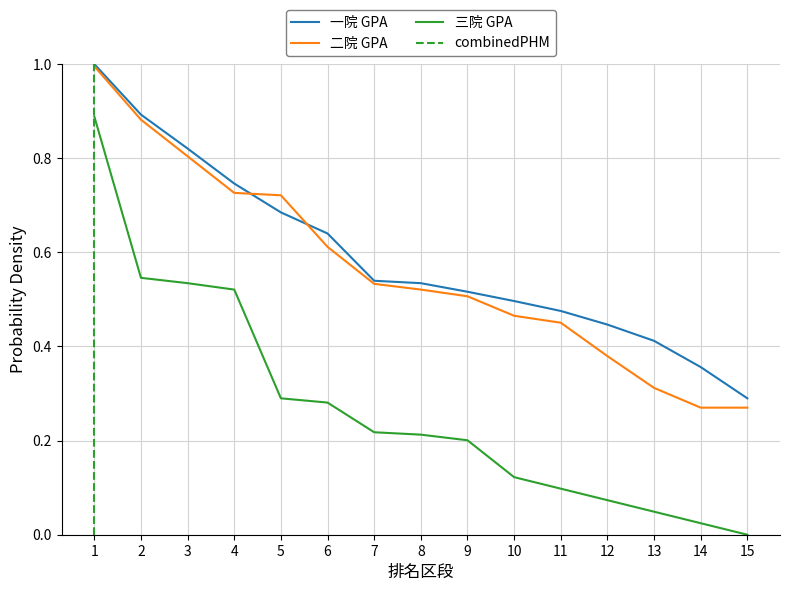

Is it true that 三院 GPA equals 0.2 at 8?

True